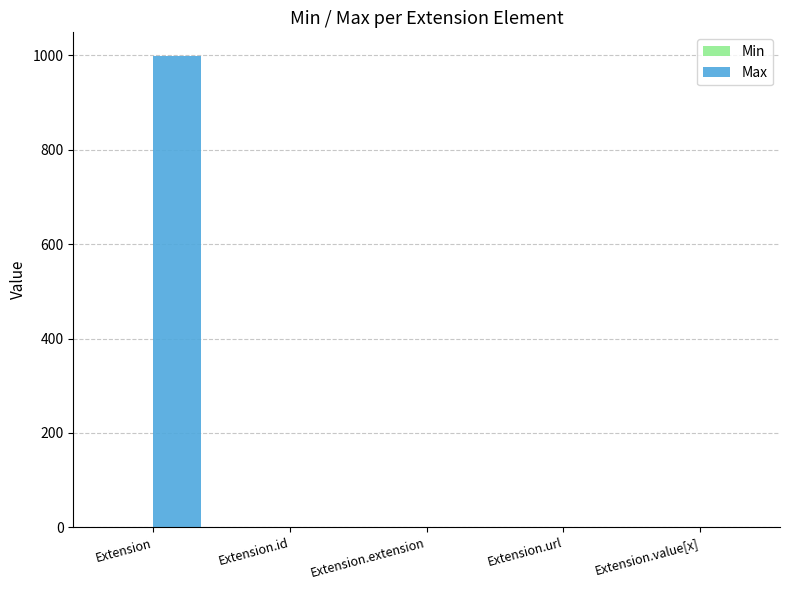

At which category is the sum across all series the highest?

Extension